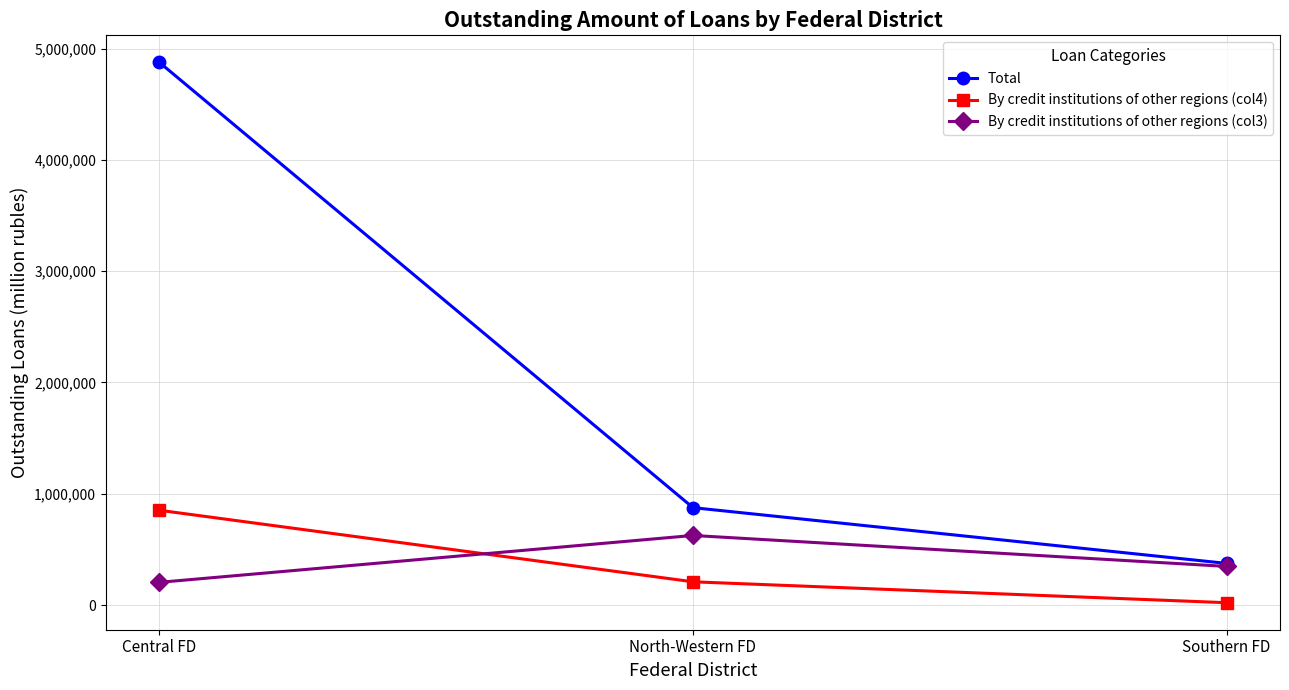

List the labels in order of By credit institutions of other regions (col4) value, smallest first.

Southern FD, North-Western FD, Central FD